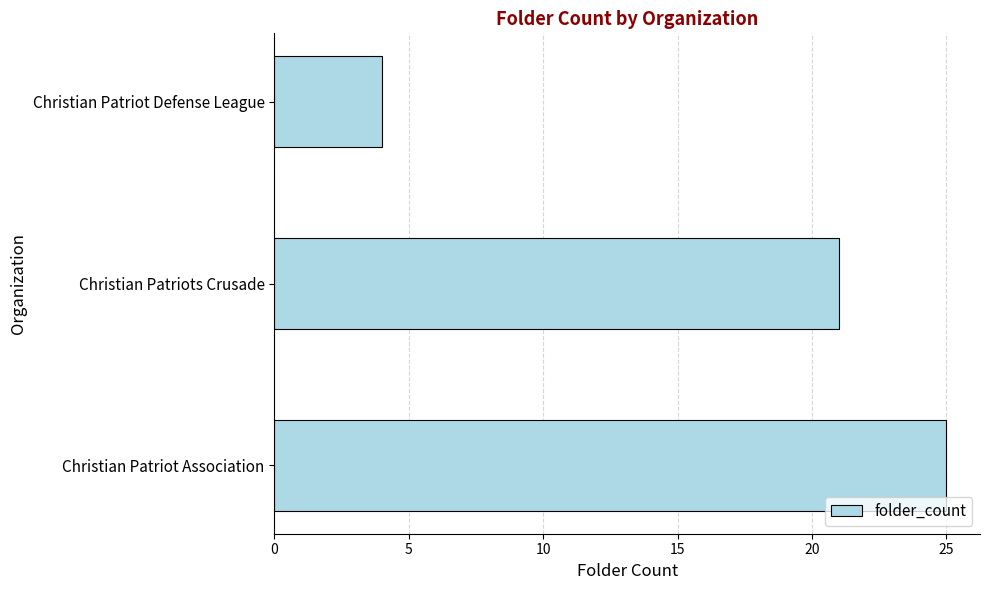

Approximately how many times larger is the value at Christian Patriot Association compared to Christian Patriot Defense League?

6.2